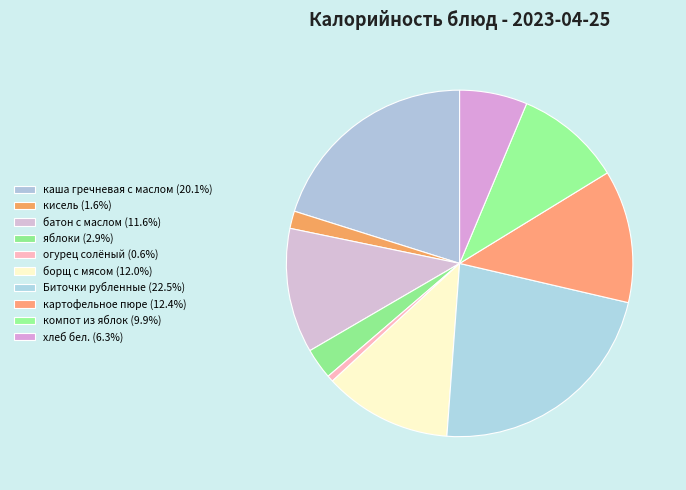

To the nearest percent, what portion does картофельное пюре represent?

12%